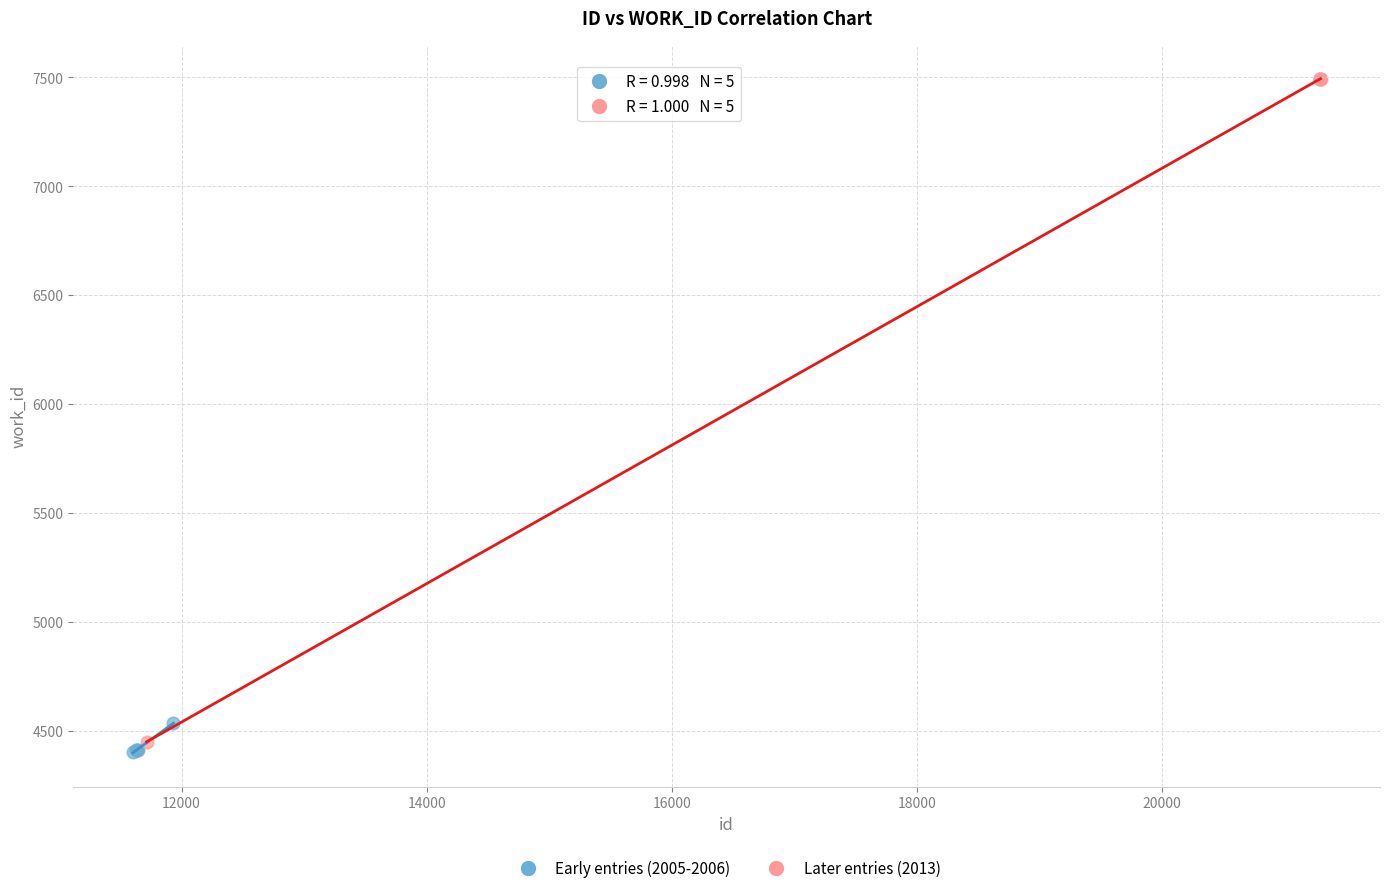

Which series reaches the minimum Y coordinate?

Early entries (2005-2006)